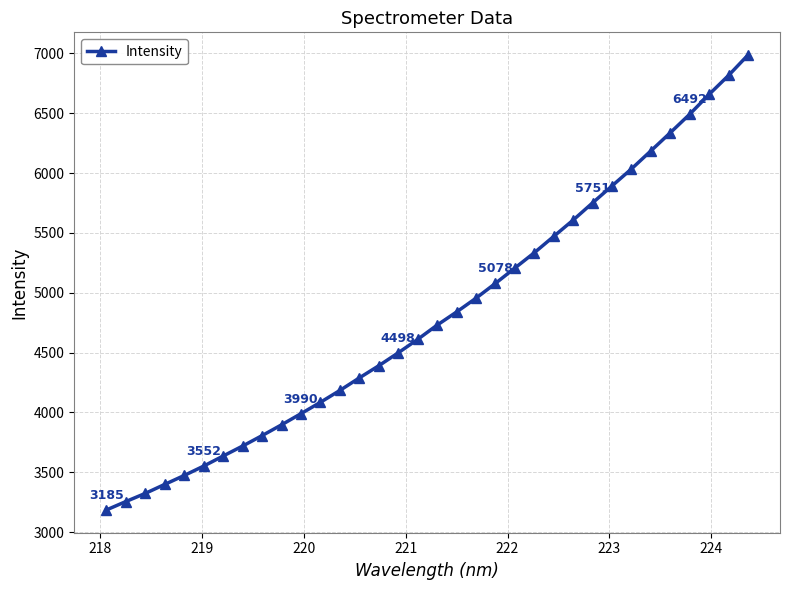

What is the value of the 20th point from the left?

4954.6